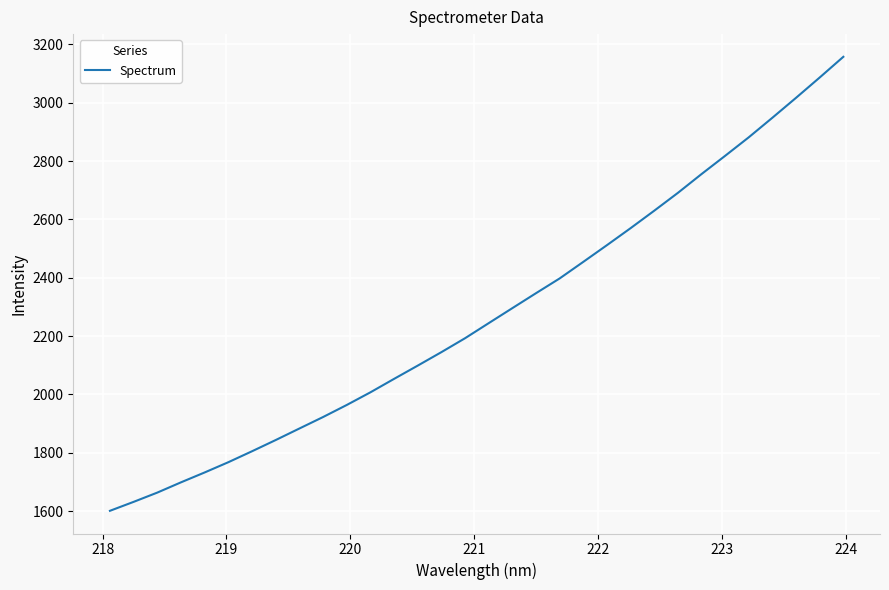

What is the difference between the maximum and minimum values?

1556.5